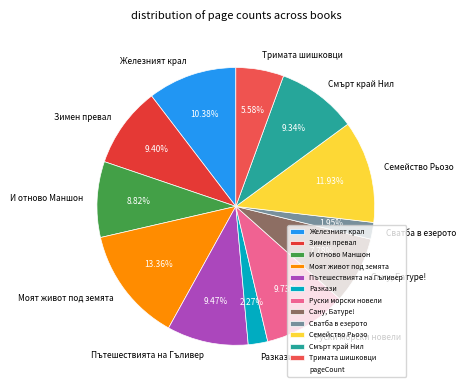

Rank the categories by value from highest to lowest.

Моят живот под земята, Семейство Рьозо, Железният крал, Руски морски новели, Пътешествията на Гъливер, Зимен превал, Смърт край Нил, И отново Маншон, Сану, Батуре!, Тримата шишковци, Разкази, Сватба в езерото